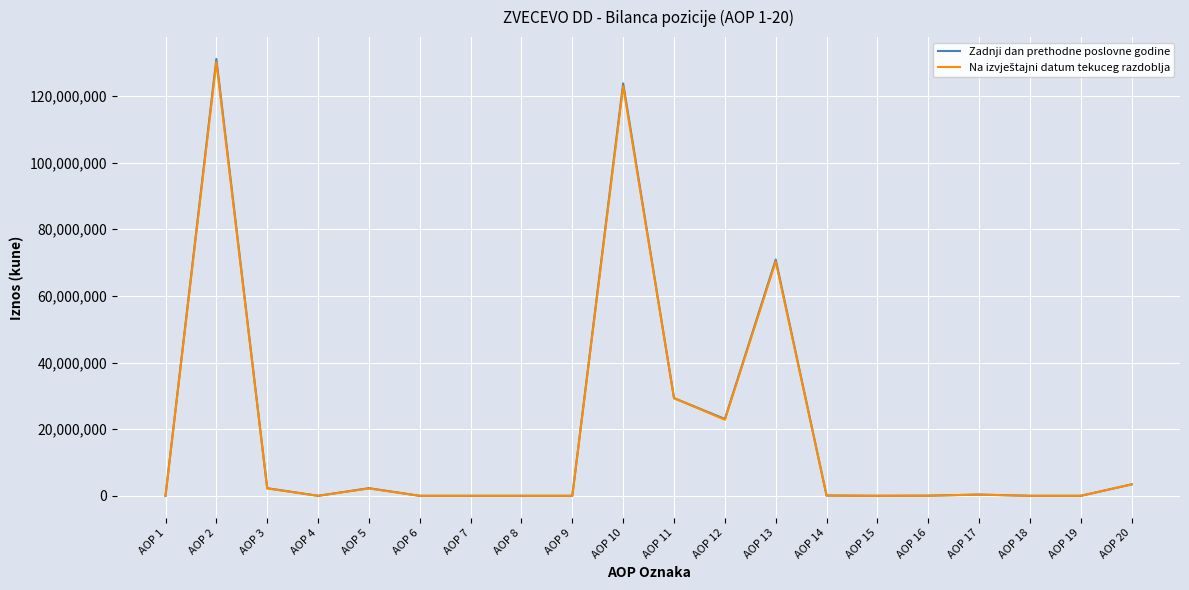

Which series has the widest spread of values?

Zadnji dan prethodne poslovne godine